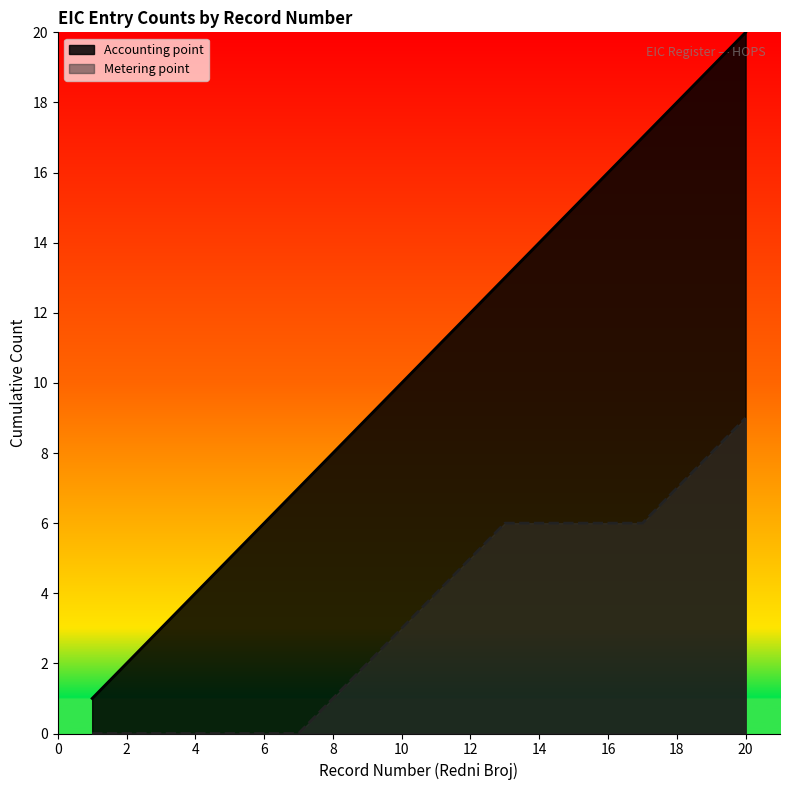

What is the greatest value displayed?

20